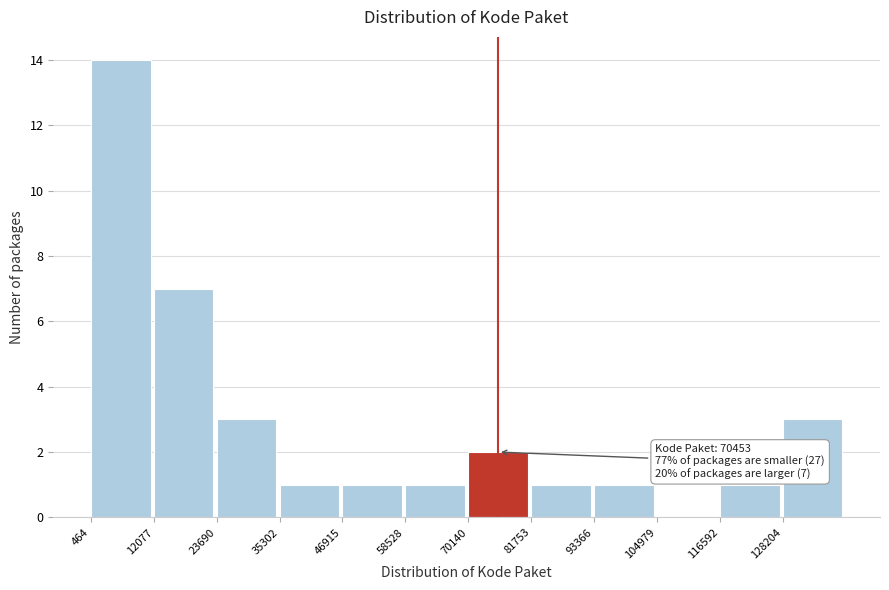

Which range on the x-axis has the tallest bar?

0 to 12000